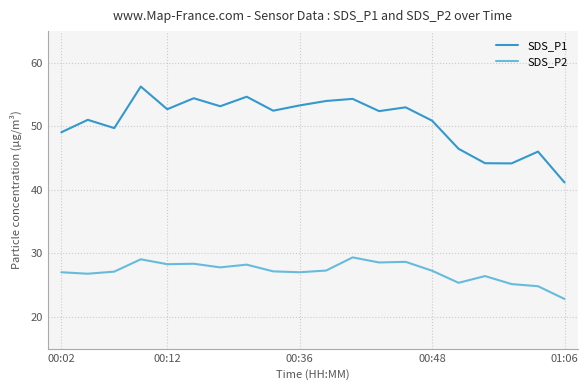

Which series has the widest spread of values?

SDS_P1